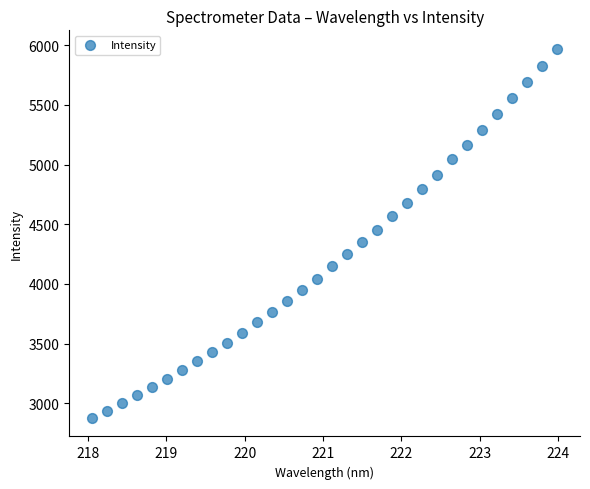

What is the range of X values (max minus min)?

5.9